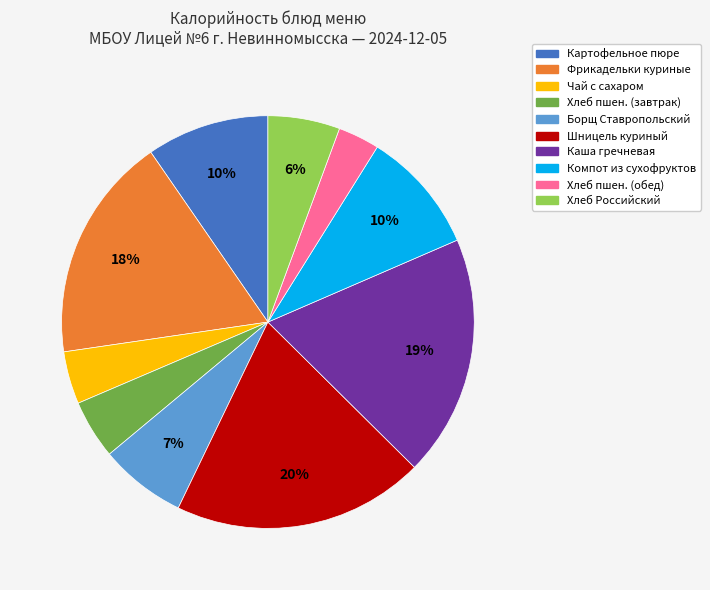

Does any single category account for the majority?

No